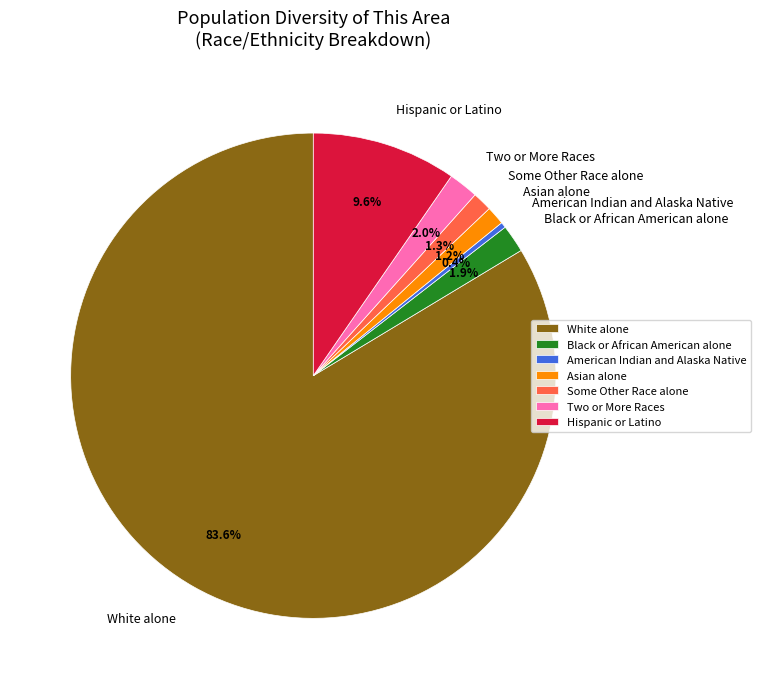

Does Asian alone account for over 50% of the chart?

No